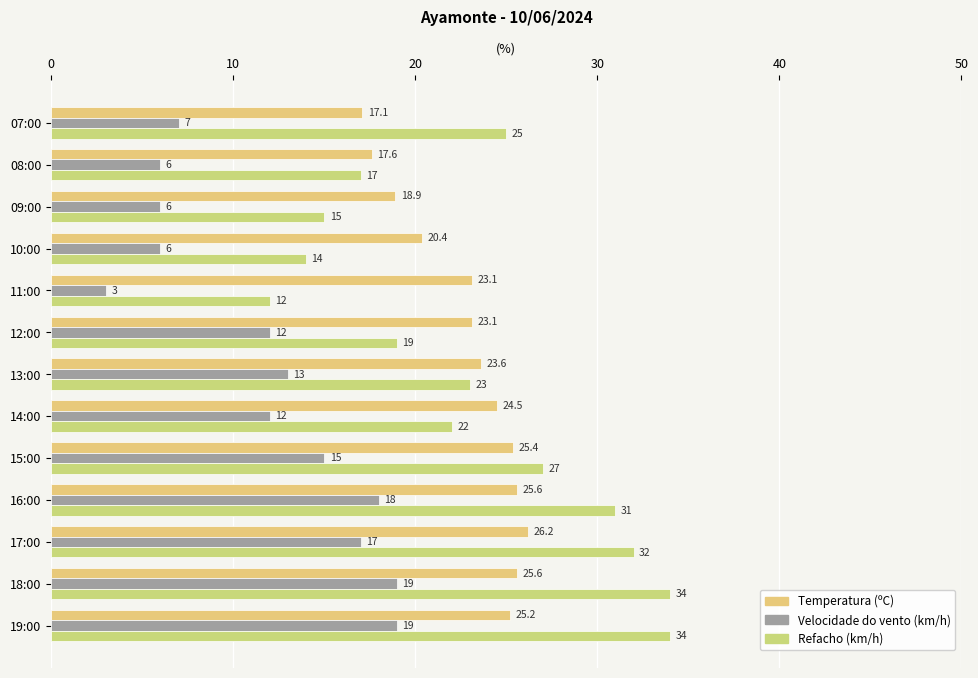

Which series has the largest range (max minus min)?

Refacho (km/h)